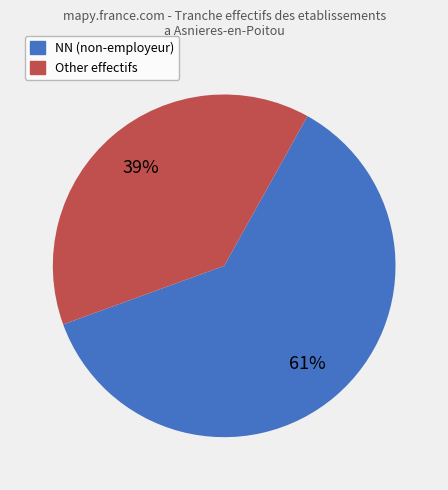

To the nearest percent, what is the average slice percentage?

50%